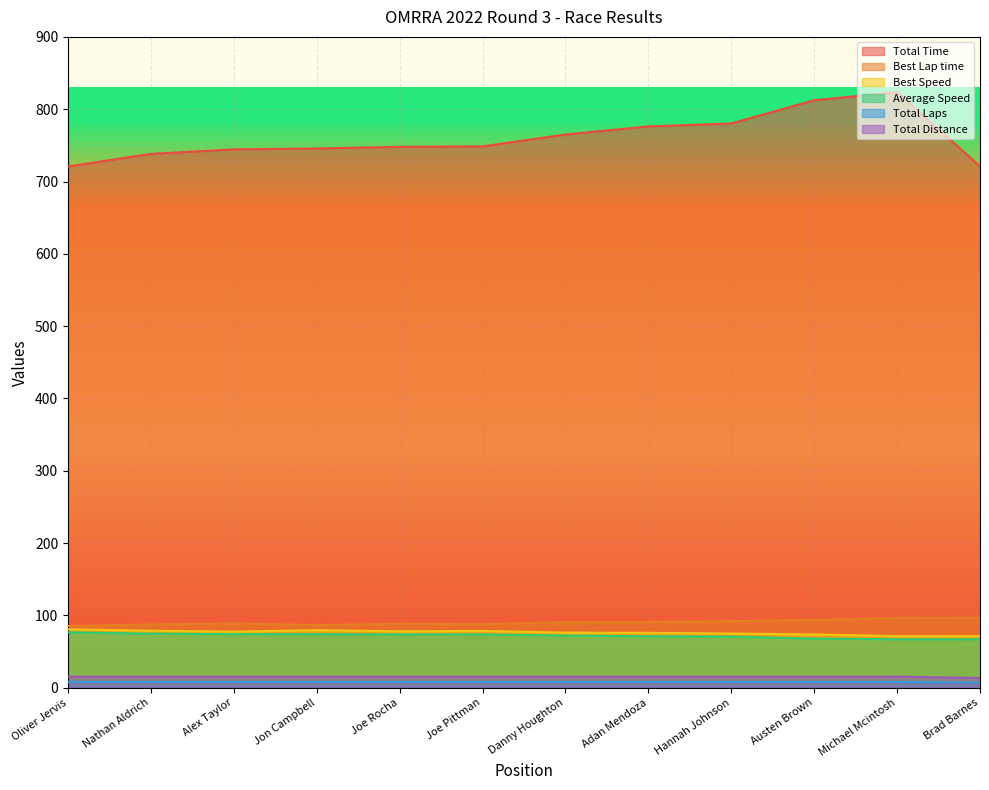

At which category does the chart reach its peak across all series?

Michael Mcintosh